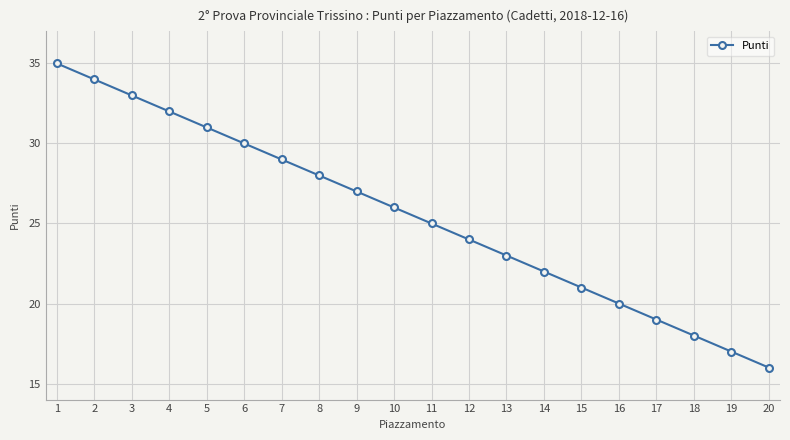

What is the change in value from 3 to 15?

-12